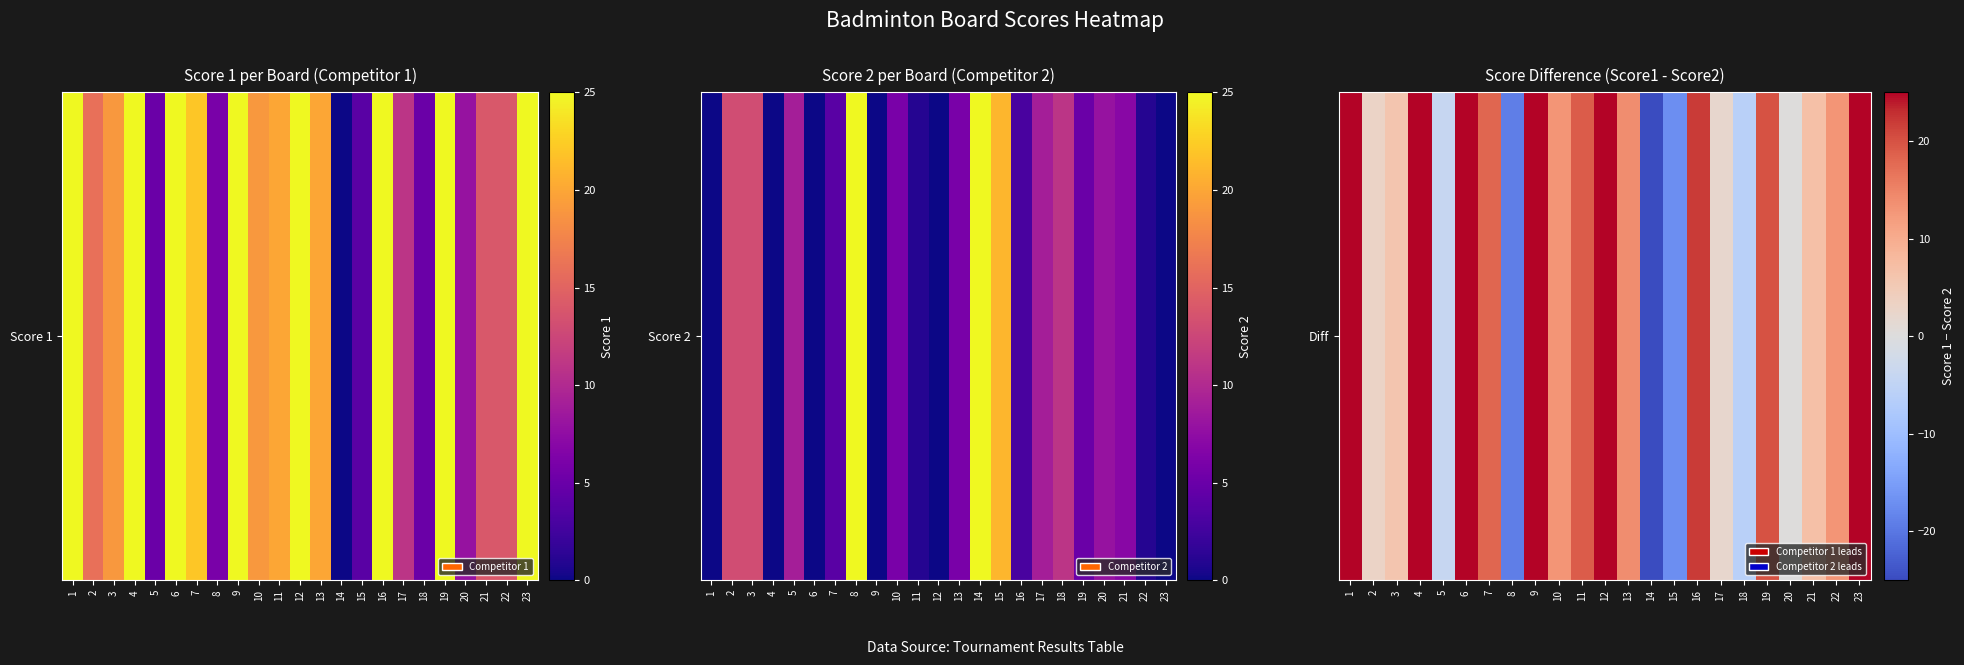

How many data points are less than 13?

10